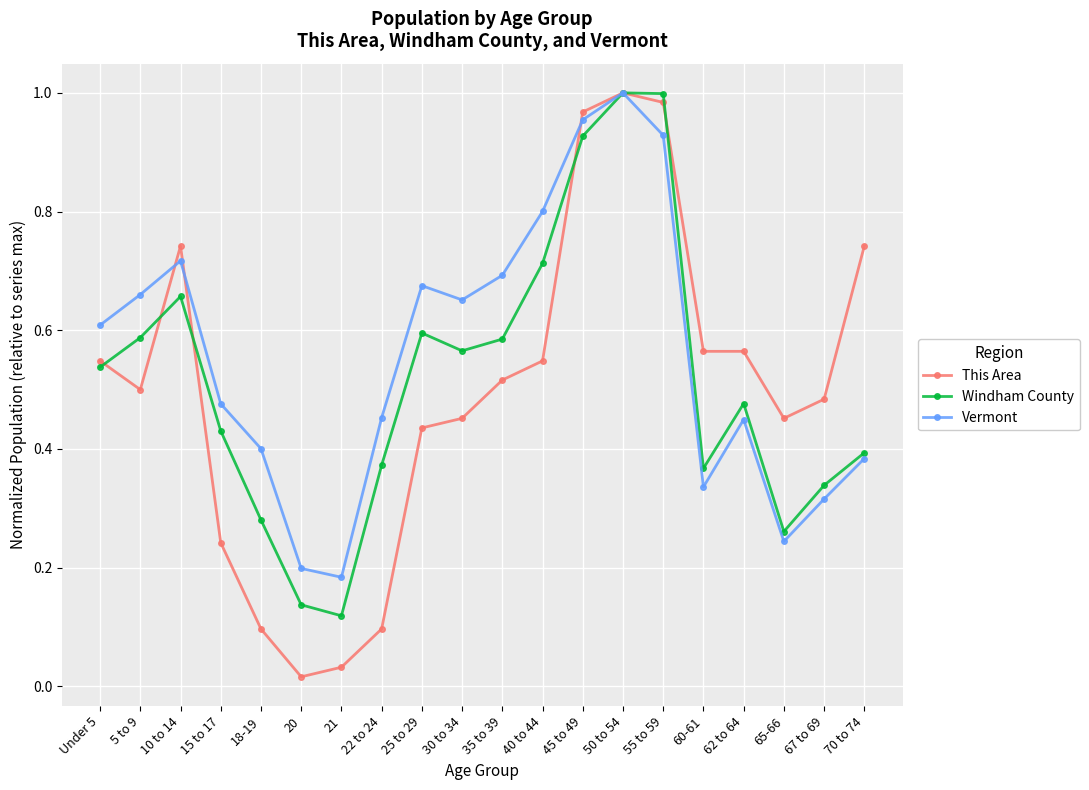

At how many categories does at least one series exceed 0?

20